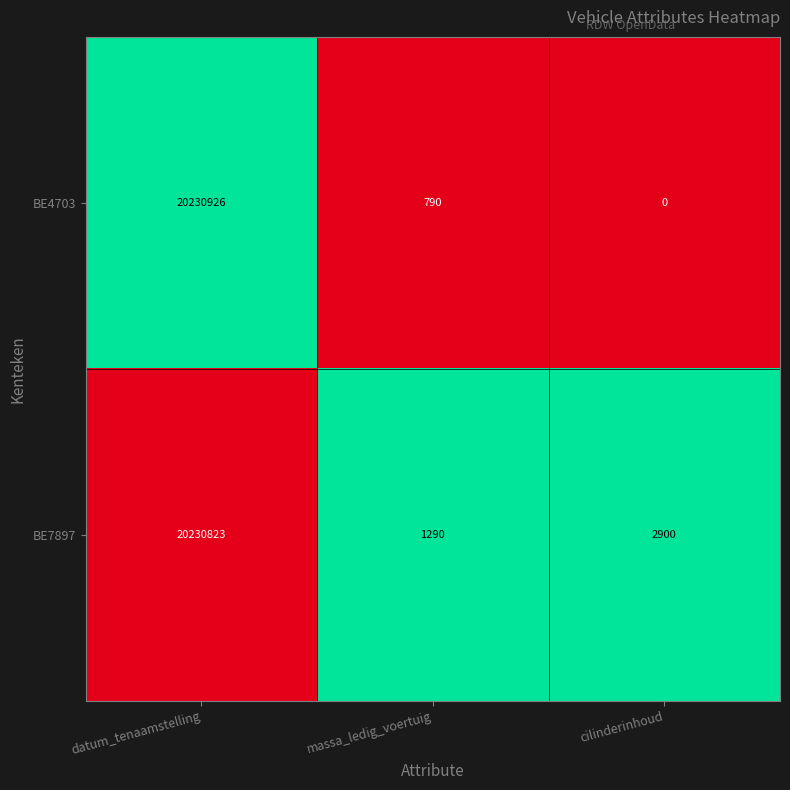

What is the total value across all series at cilinderinhoud?

2900